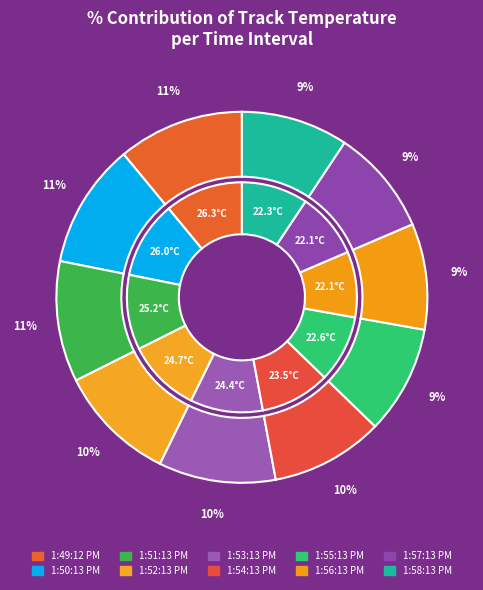

Is it true that 1:56:13 PM is 1% of the pie?

False